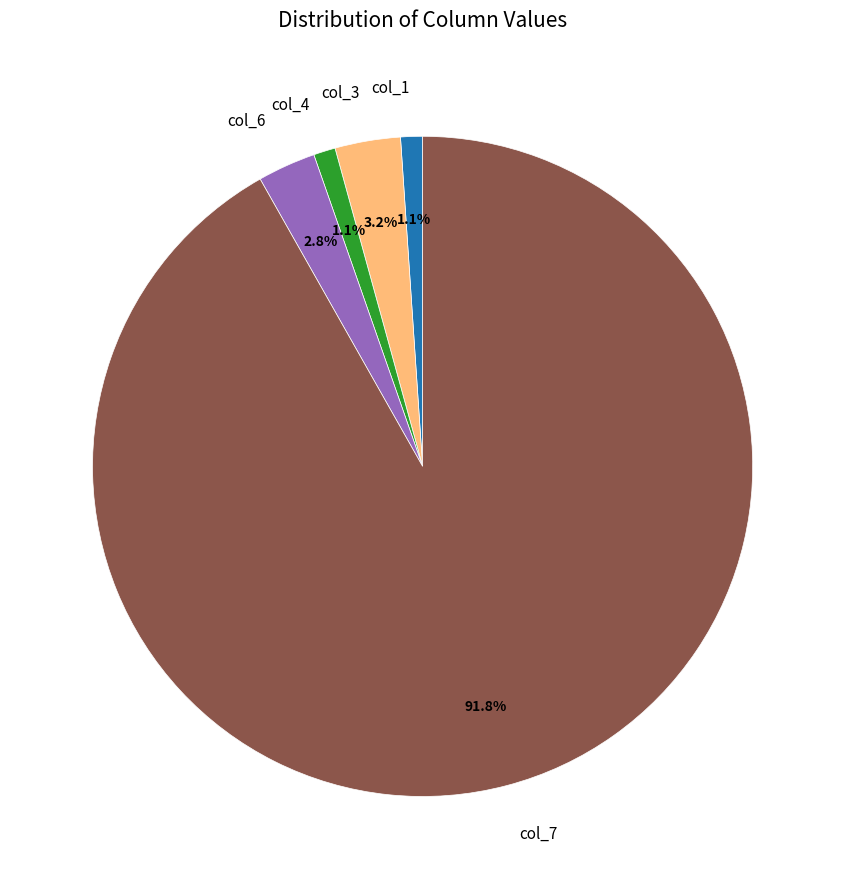

To the nearest percent, what is the average slice percentage?

20%